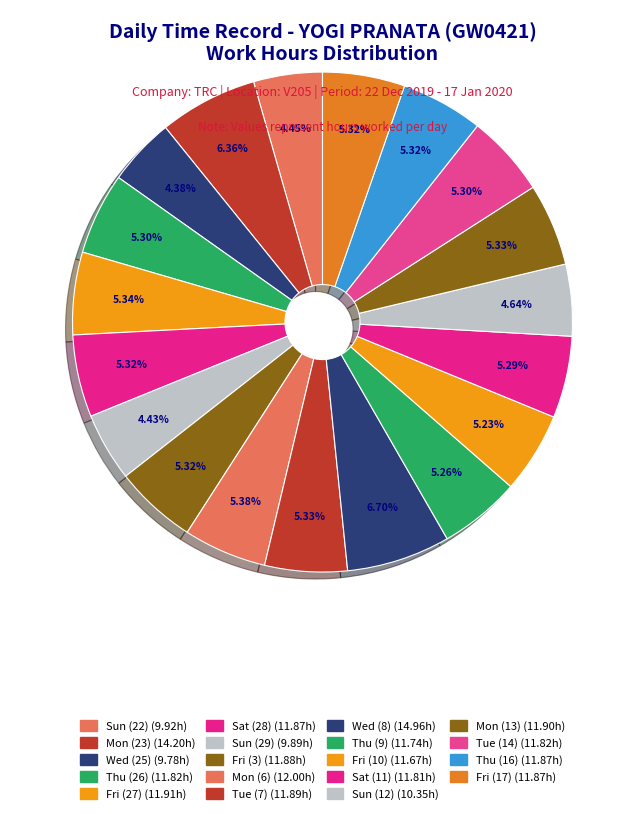

How many segments does this pie chart have?

19